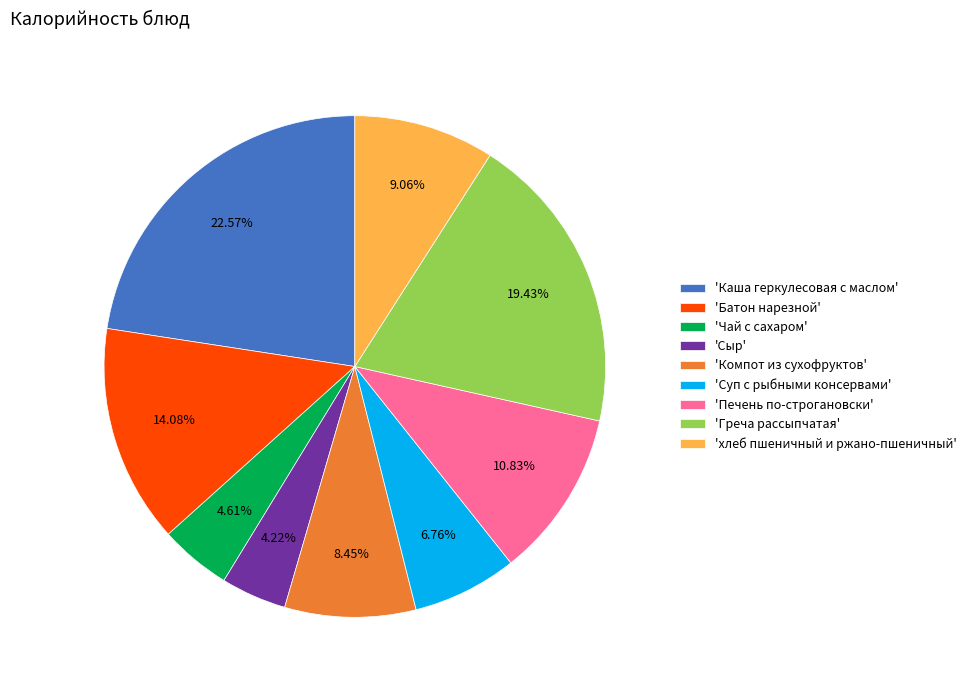

Is there a majority slice in this chart?

No